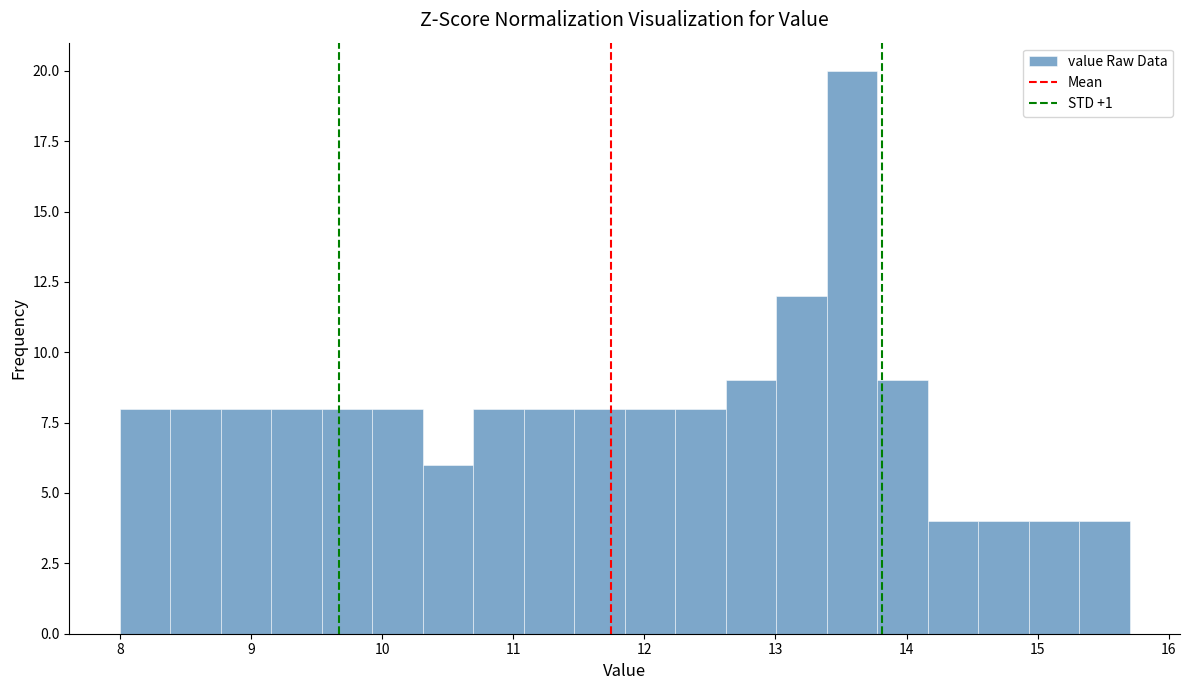

Around what value on the x-axis is the tallest bar? Give the approximate position of its centre, as read against the axis.

13.6